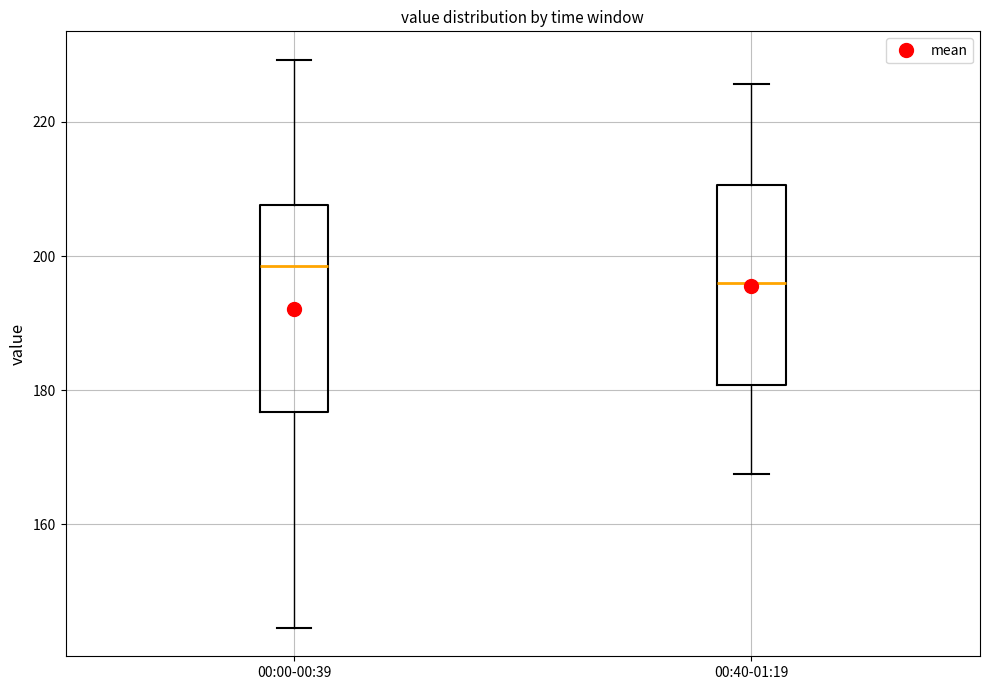

Where is the lower edge of the box for 00:00-00:39 on the y-axis? The values are not printed on the chart, so give them approximately, as read against the axis.

176